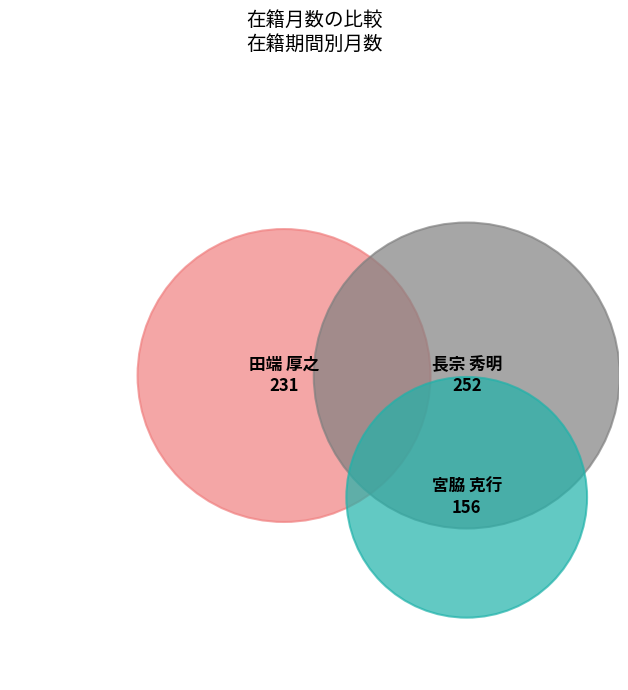

What is the largest slice in the pie chart?

長宗 秀明